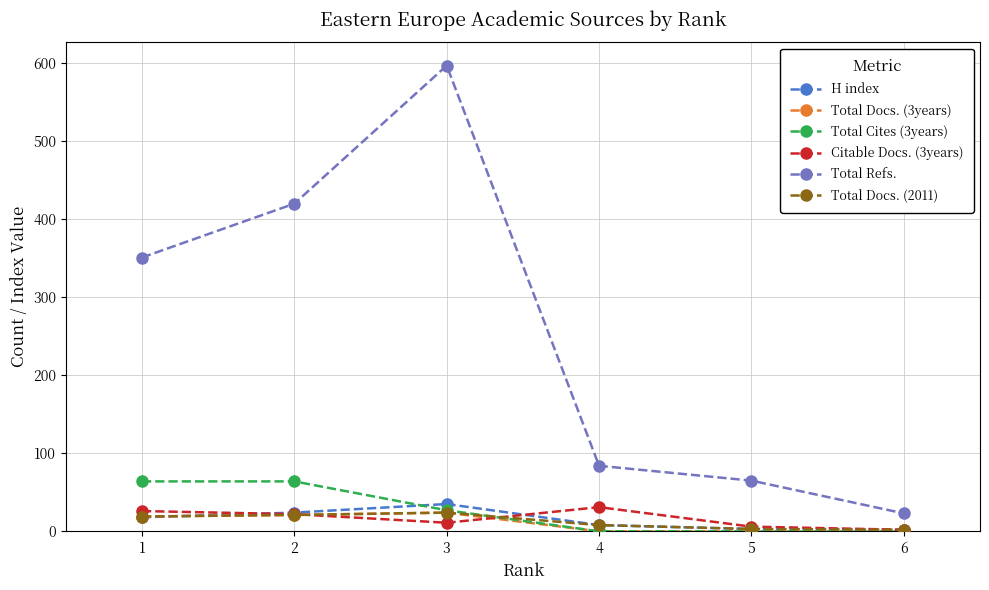

What is the greatest value displayed?

597